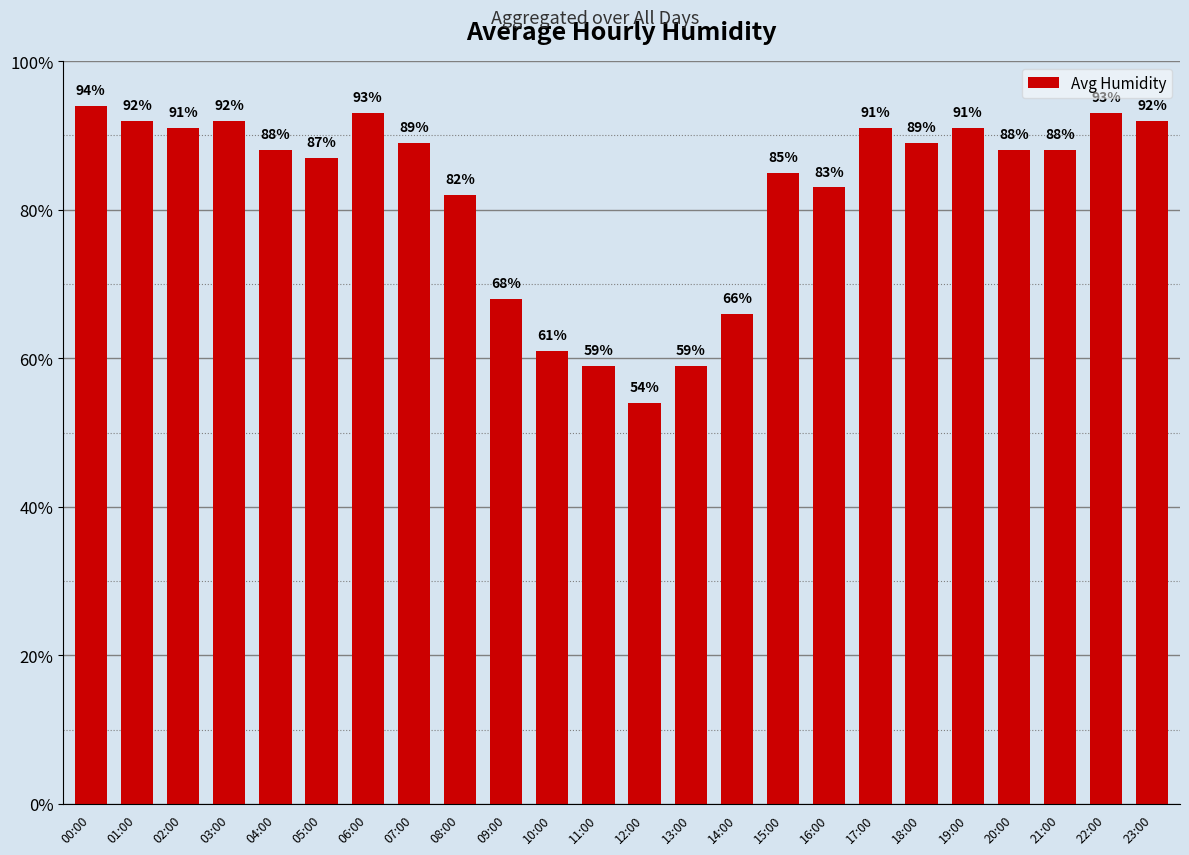

Reading left to right, transcribe all the data shown in this chart.

94	92	91	92	88	87	93	89	82	68	61	59	54	59	66	85	83	91	89	91	88	88	93	92